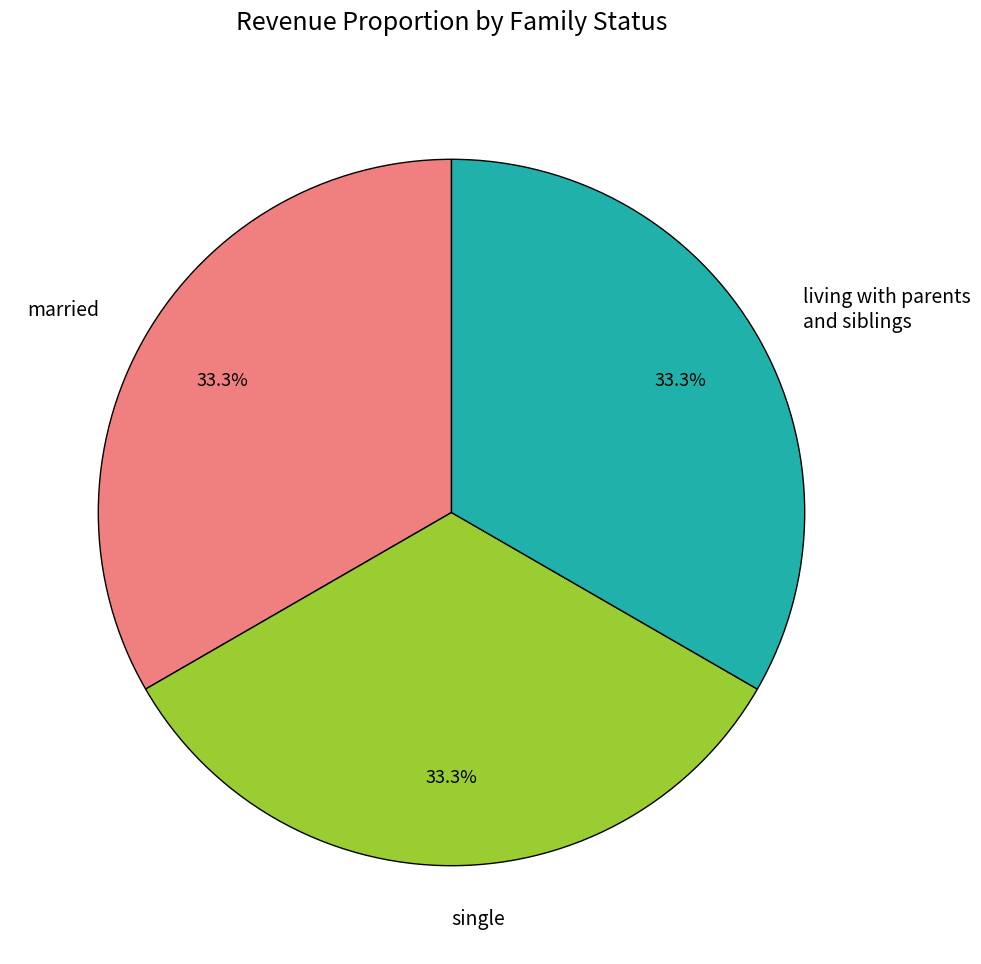

How much of the chart is everything except single?

66.7%